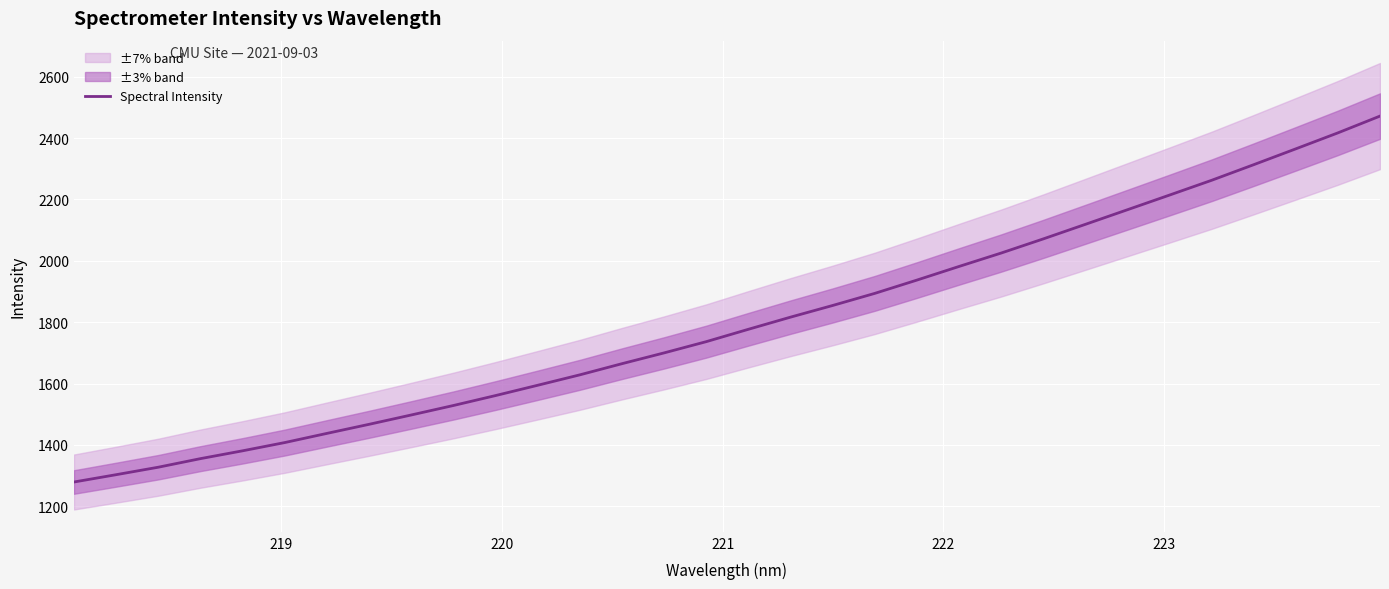

What is the minimum value for Spectral Intensity?

1279.1